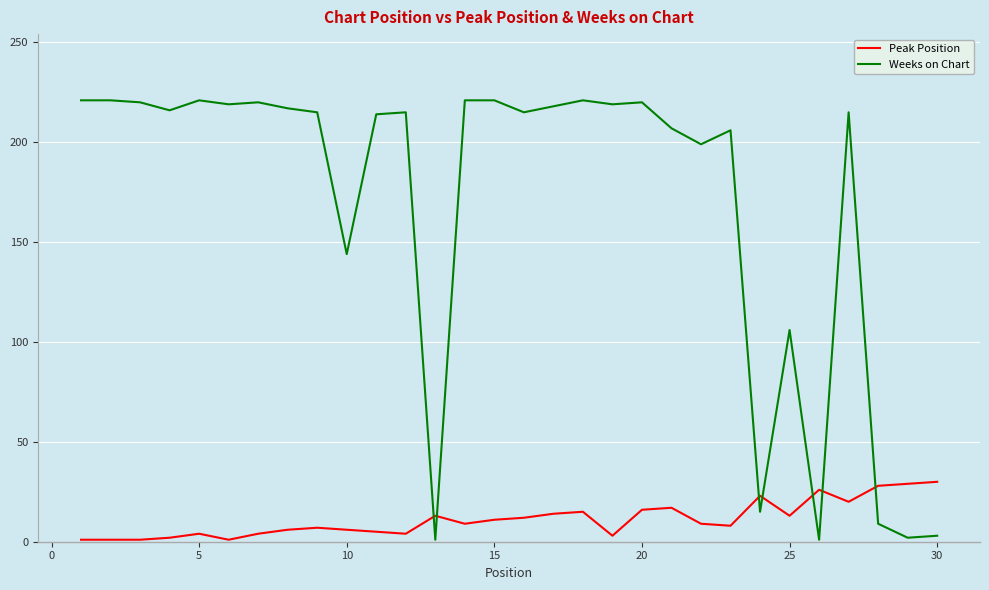

What is the greatest value displayed?

221